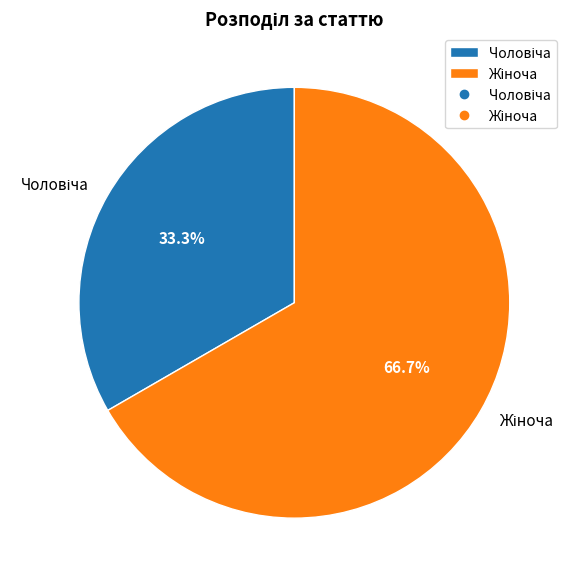

Is there a majority slice in this chart?

Yes